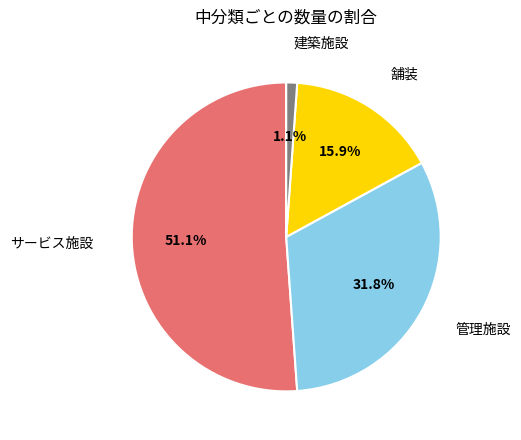

Rank the categories by value from lowest to highest.

建築施設, 舗装, 管理施設, サービス施設